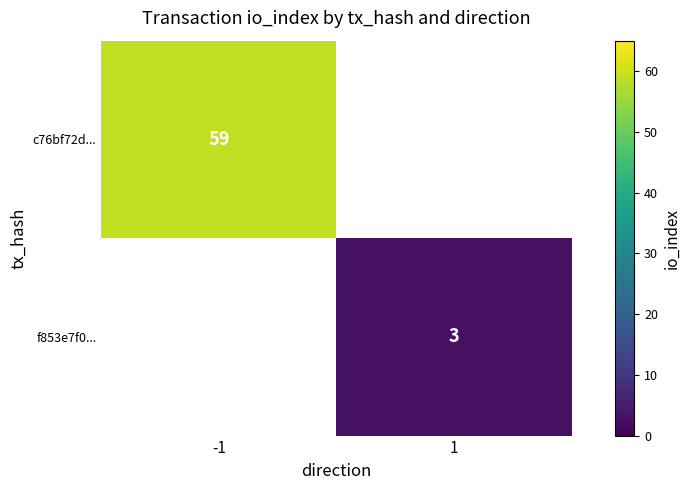

The c76bf72d... series shows 59 at -1. True or false?

True